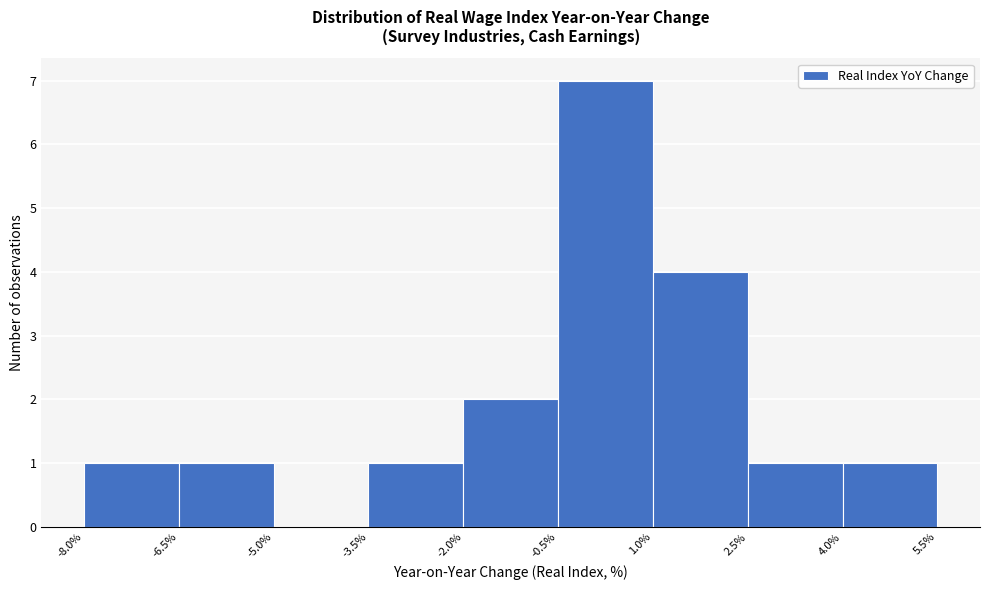

Which range on the x-axis has the tallest bar?

-0.5% to 1.0%